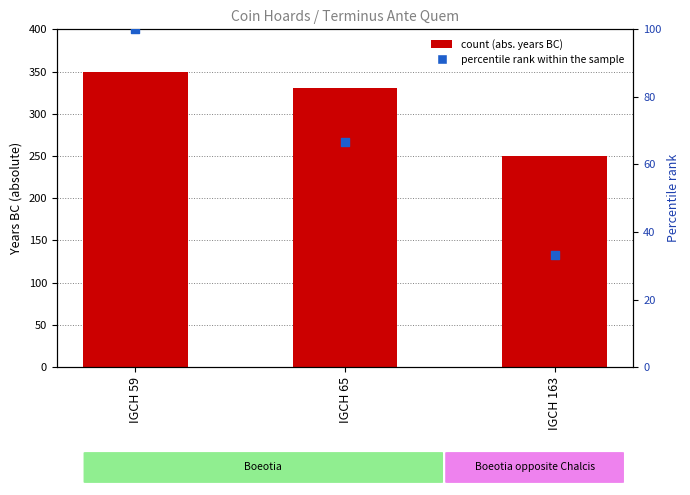

Is the value of percentile rank within the sample at IGCH 163 greater than the value of Terminus Ante Quem at IGCH 65?

No